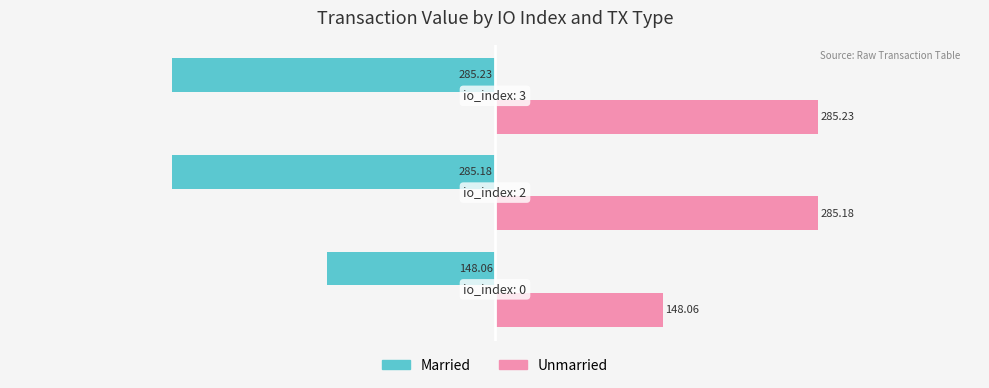

What are all the series names shown in the legend?

Married, Unmarried